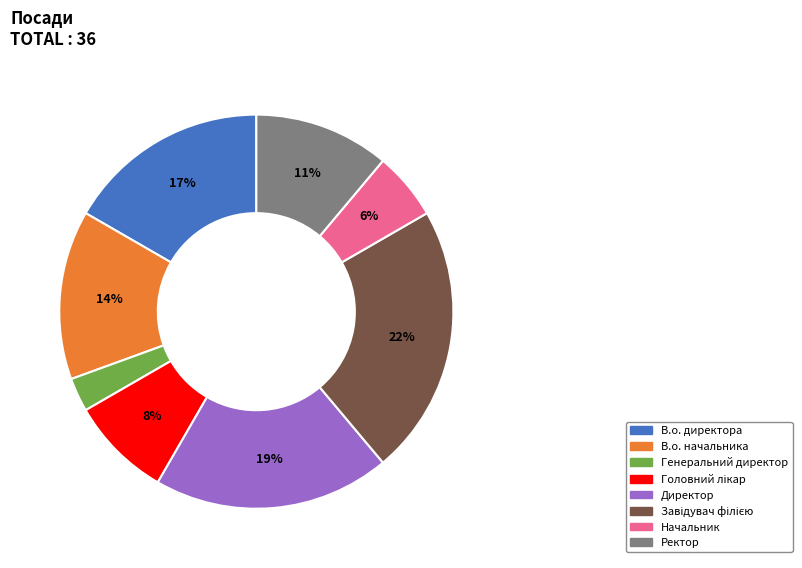

To the nearest percent, what is the difference between the largest and smallest slice percentages?

19%